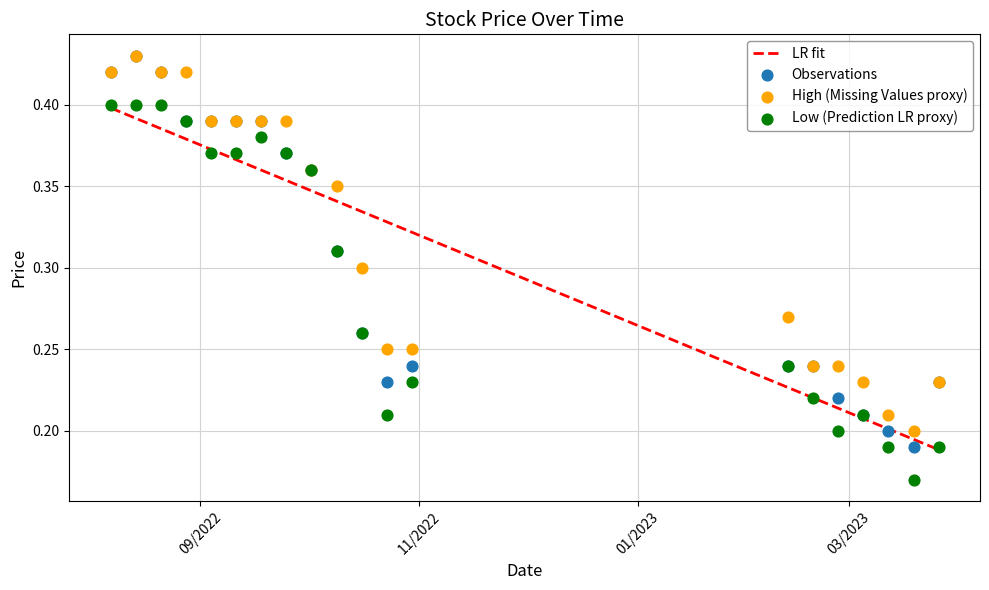

Is the value of Low (Prediction LR proxy) at 19 greater than the value of LR fit at 18?

No